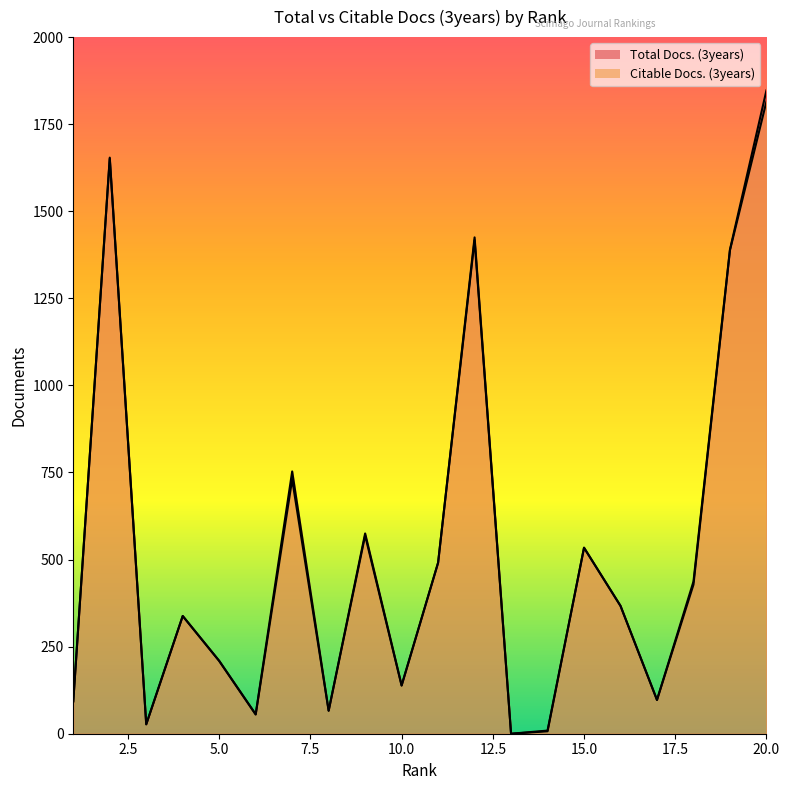

Where does the Citable Docs. (3years) series first go above 367?

2